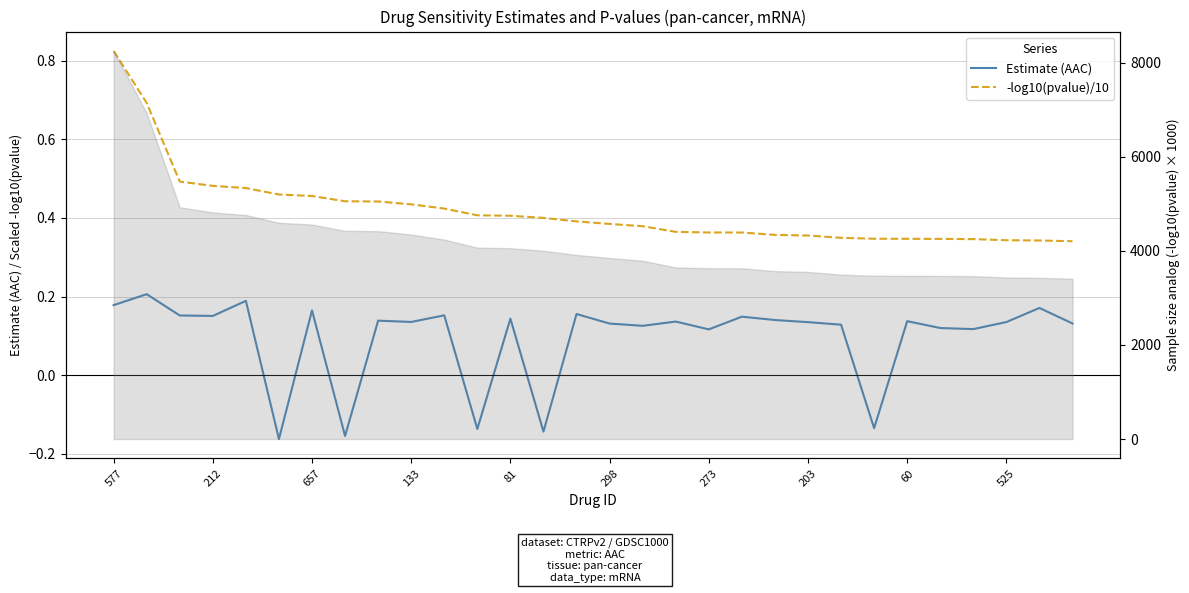

How many interior local valleys does the Estimate (AAC) series have?

10